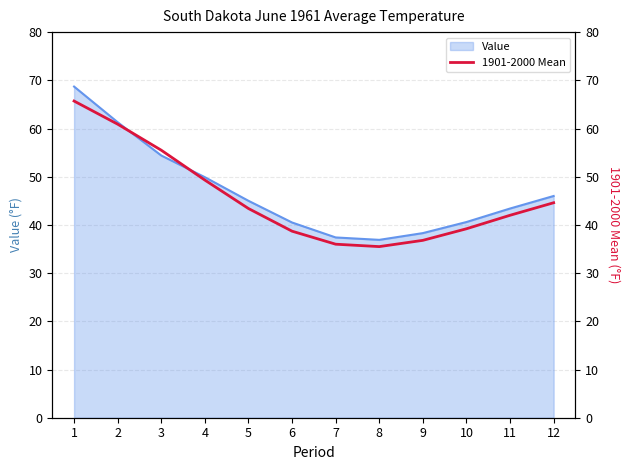

Where does the data first go above 43?

1